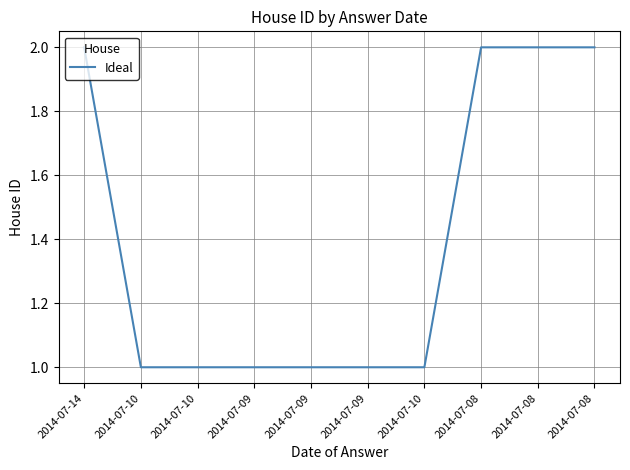

How many lines are shown in the chart?

1